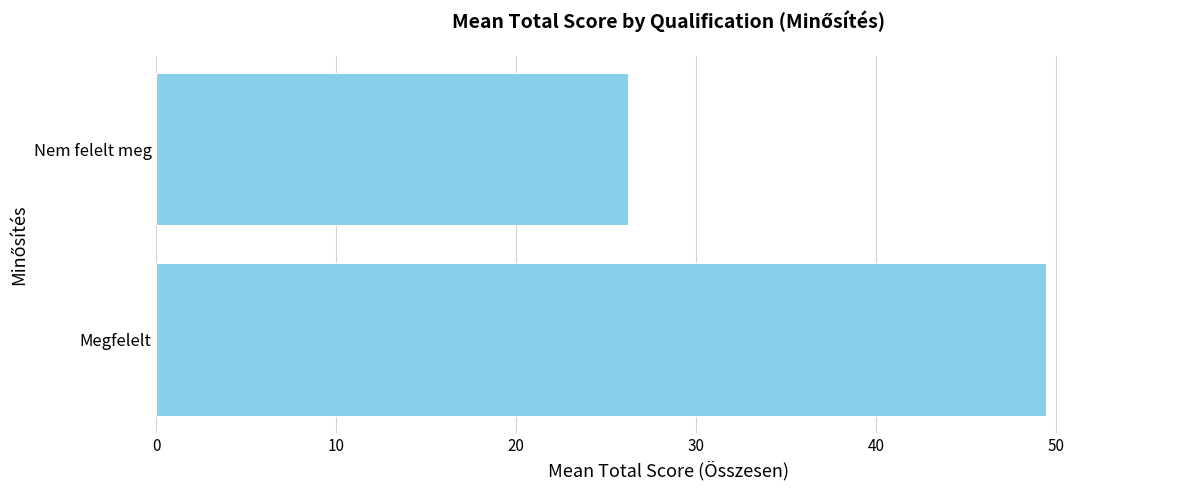

How many series are shown in this chart?

1